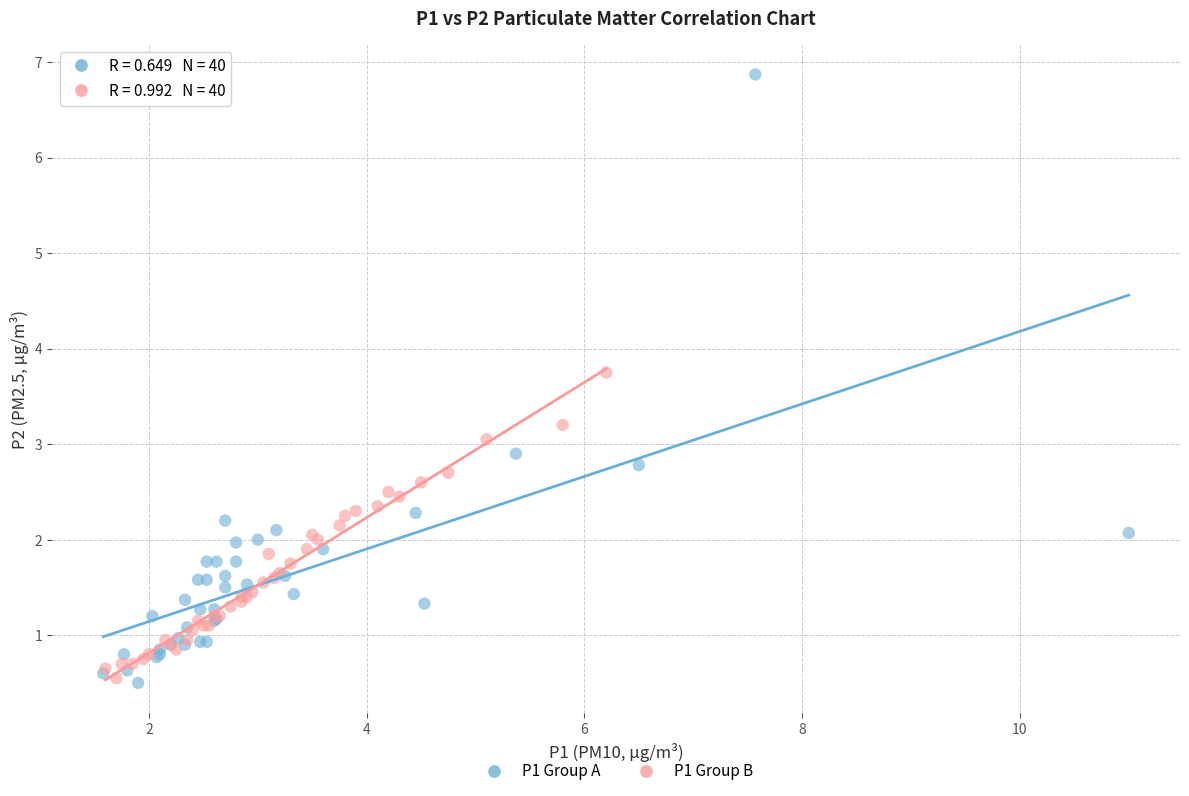

Which series contains the highest Y value?

P1 Group A